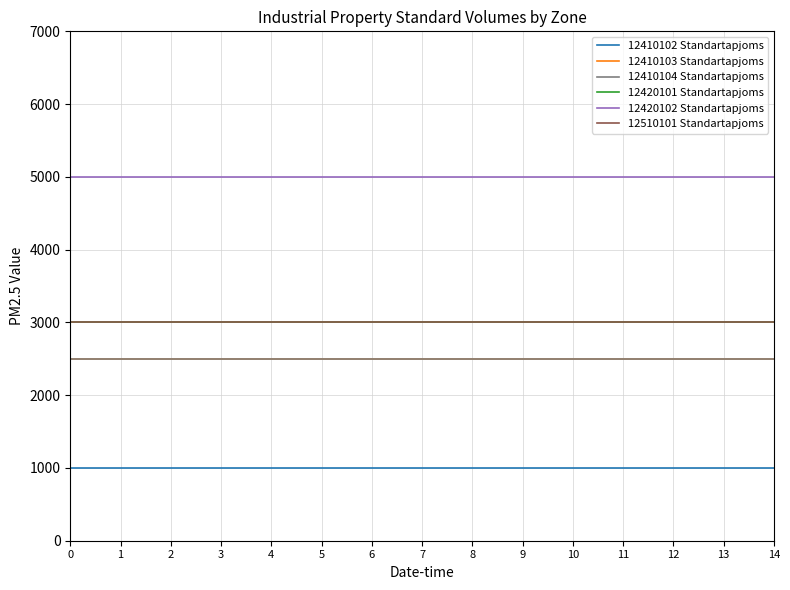

Does the chart have visible grid lines?

Yes